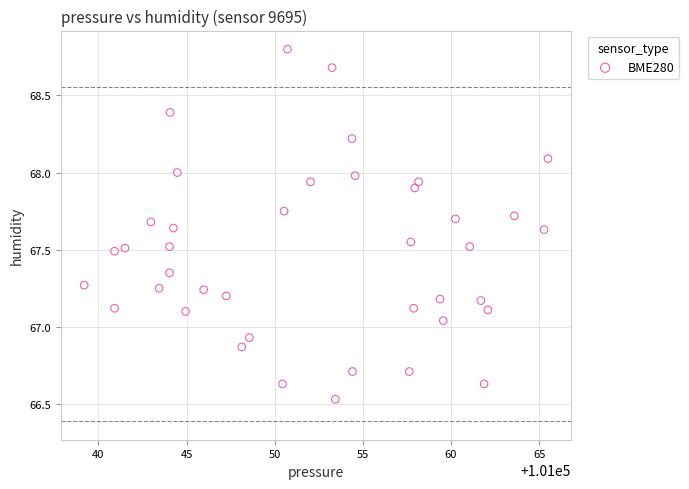

What is the range of X values (max minus min)?

26.3